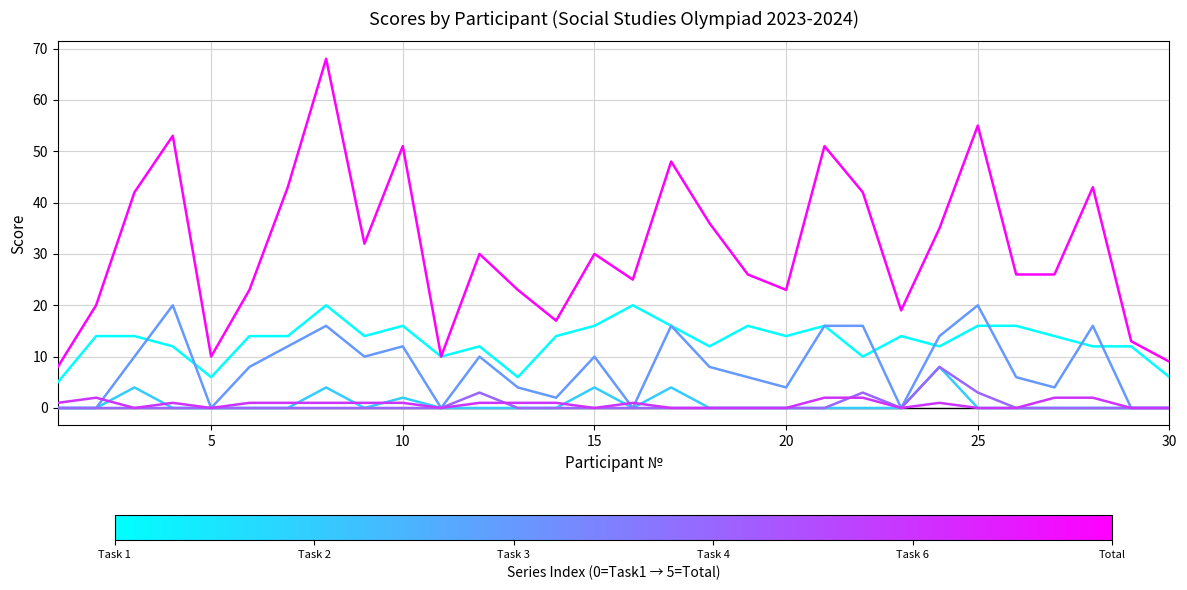

What is the greatest value displayed?

68